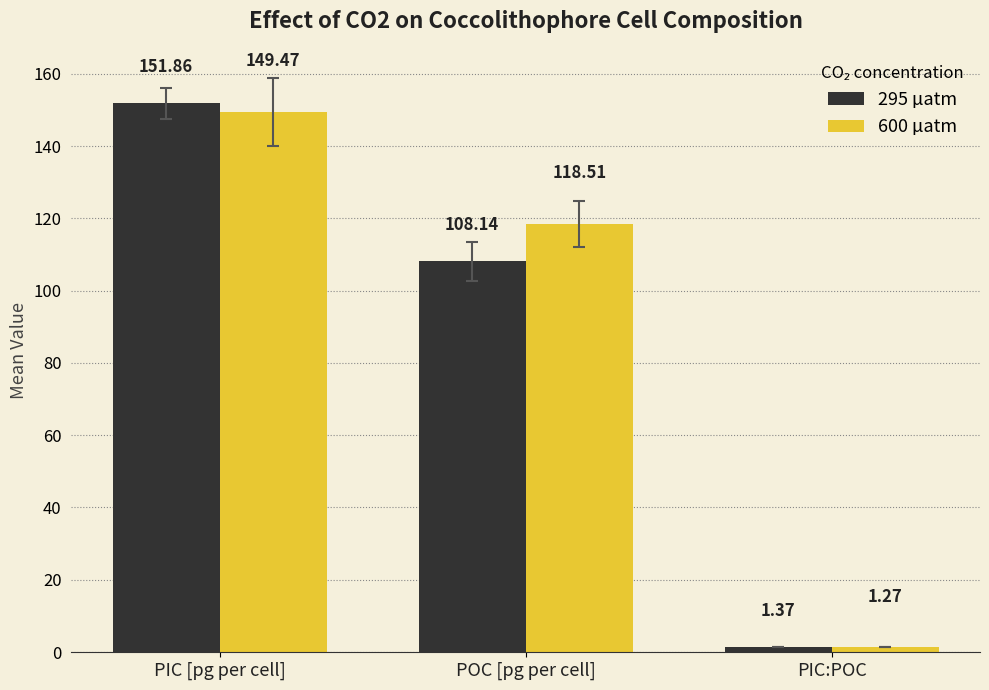

Between PIC [pg per cell] and PIC:POC, which series saw the biggest shift?

295 µatm